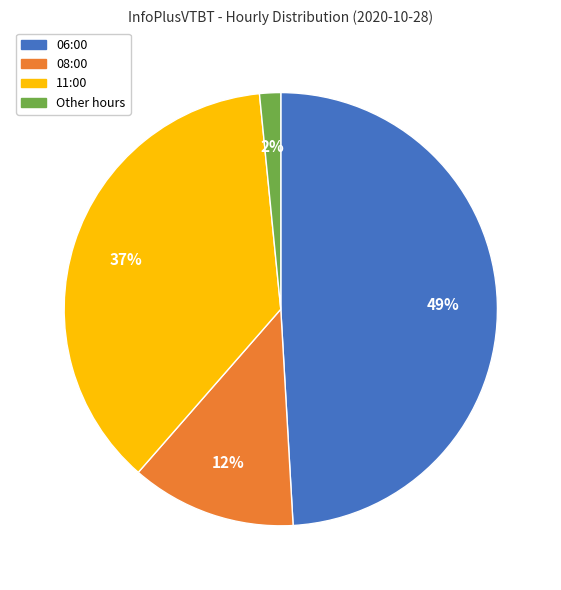

To the nearest percent, what is the average slice percentage?

25%